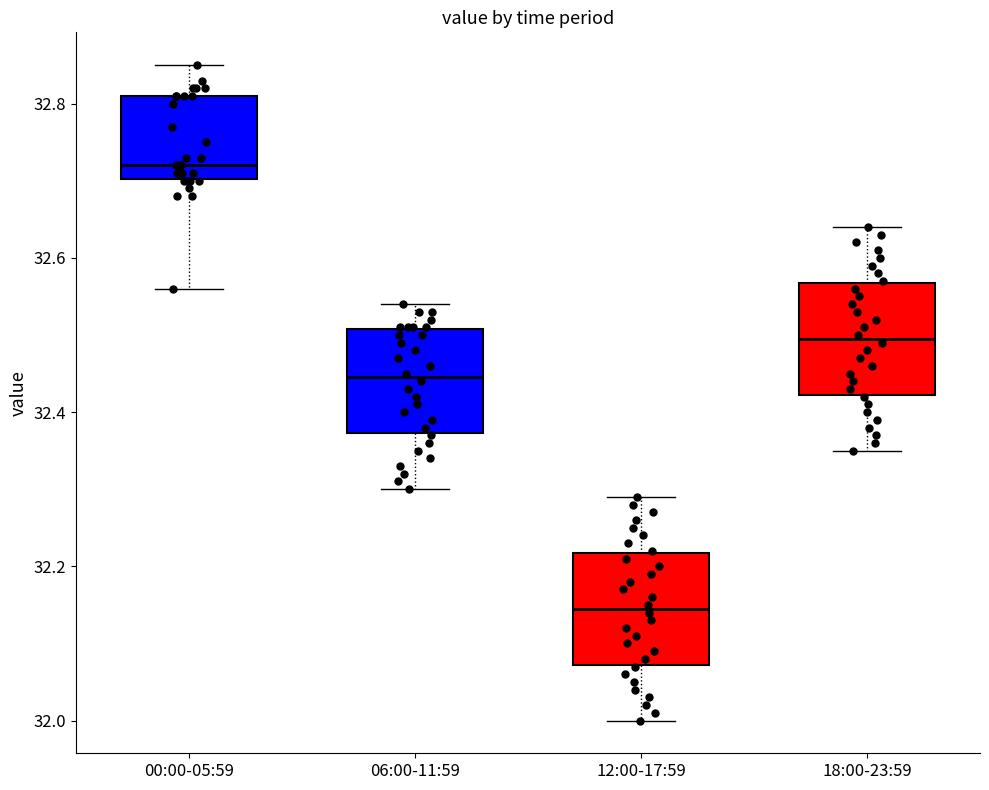

Reading left to right, read every box against the y-axis: the position of its median line, the range the box covers, and the ends of its whiskers. The values are not printed on the chart, so give them approximately, as read against the axis.

00:00-05:59: median 32.72, box 32.70 to 32.82, whiskers 32.56 to 32.86
06:00-11:59: median 32.44, box 32.38 to 32.50, whiskers 32.30 to 32.54
12:00-17:59: median 32.14, box 32.08 to 32.22, whiskers 32.00 to 32.30
18:00-23:59: median 32.50, box 32.42 to 32.56, whiskers 32.36 to 32.64